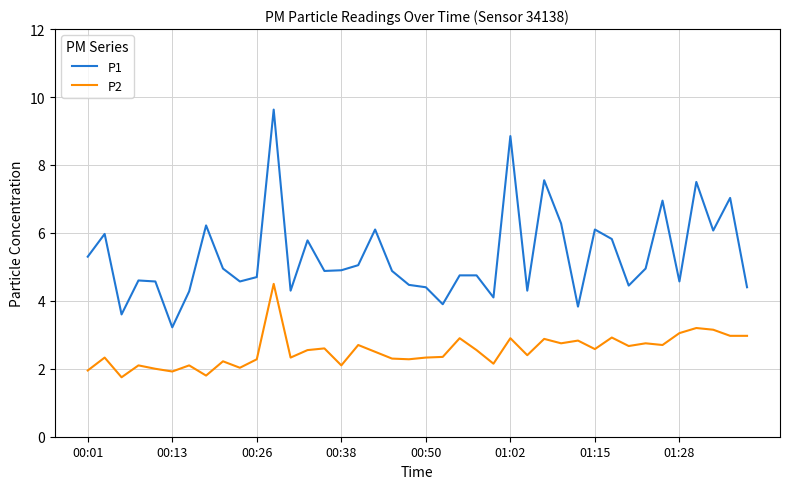

True or false: P1 and P2 cross at least once.

False